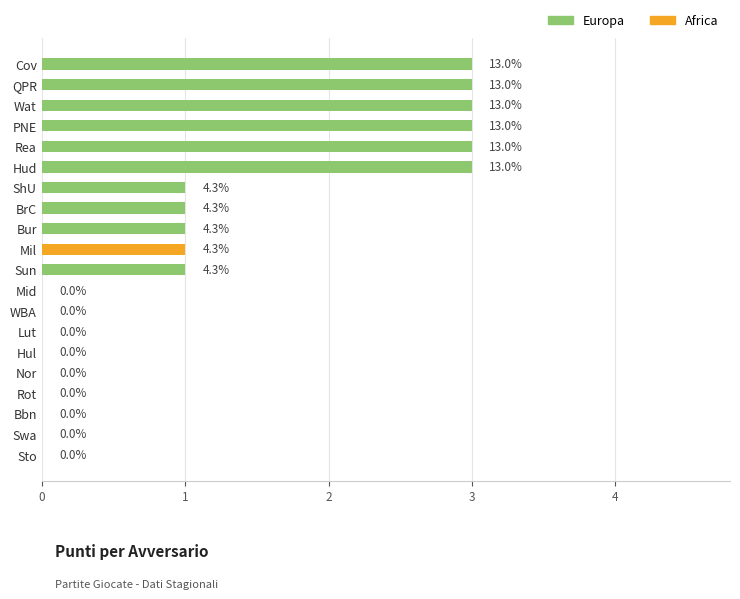

What are all the series names shown in the legend?

Europa, Africa